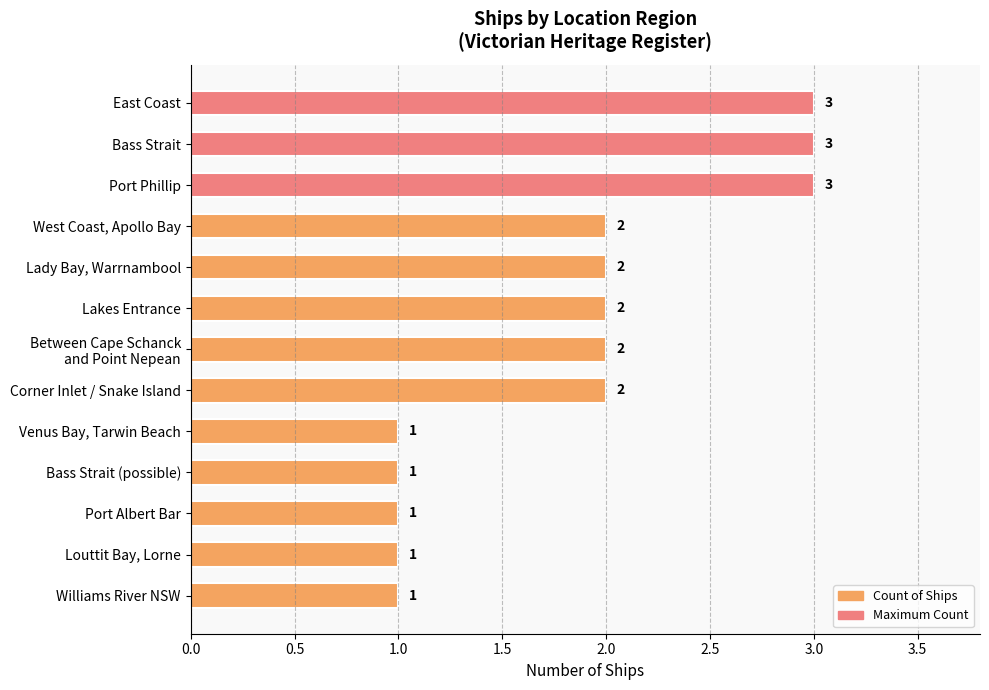

Are the bars horizontal?

Yes